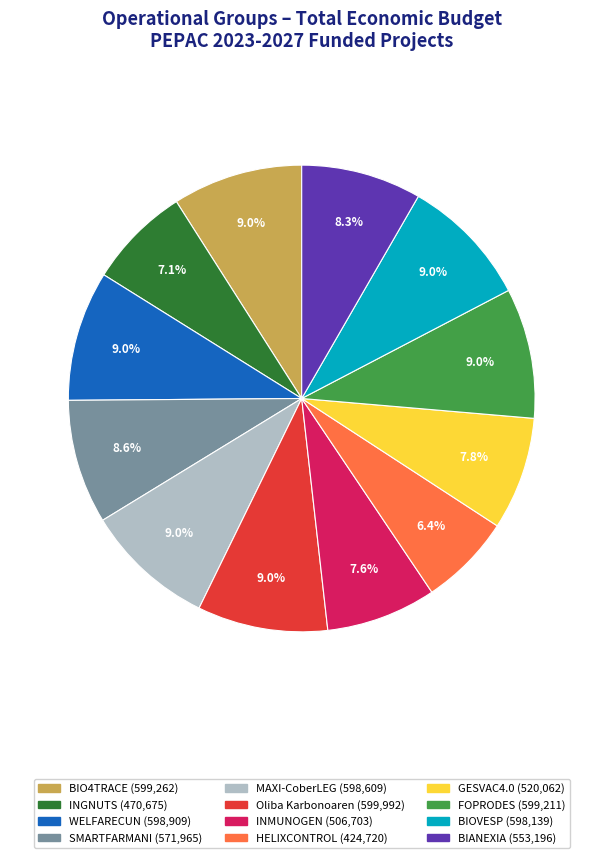

Which slice is the smallest?

HELIXCONTROL